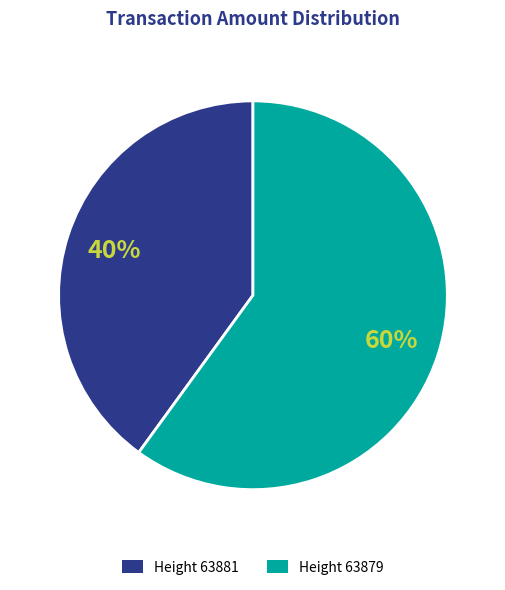

Is there any slice that represents more than half of the pie?

Yes